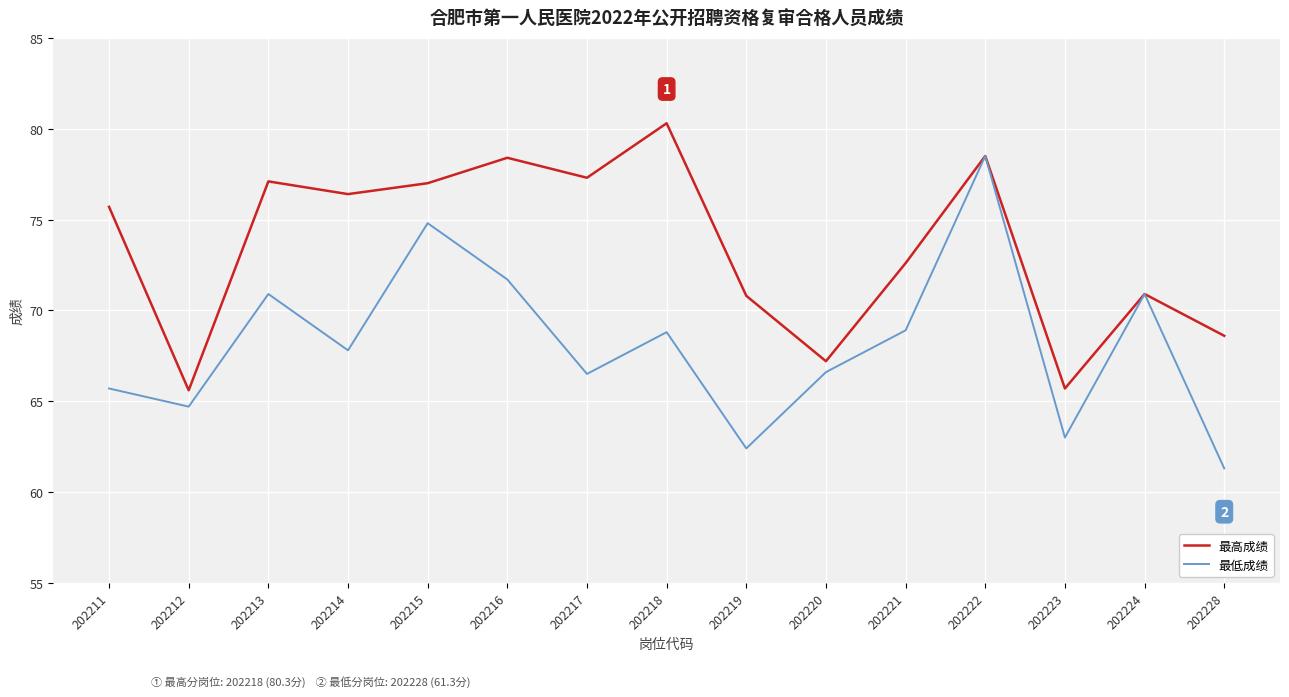

What is the average value of the 最低成绩 series?

68.2